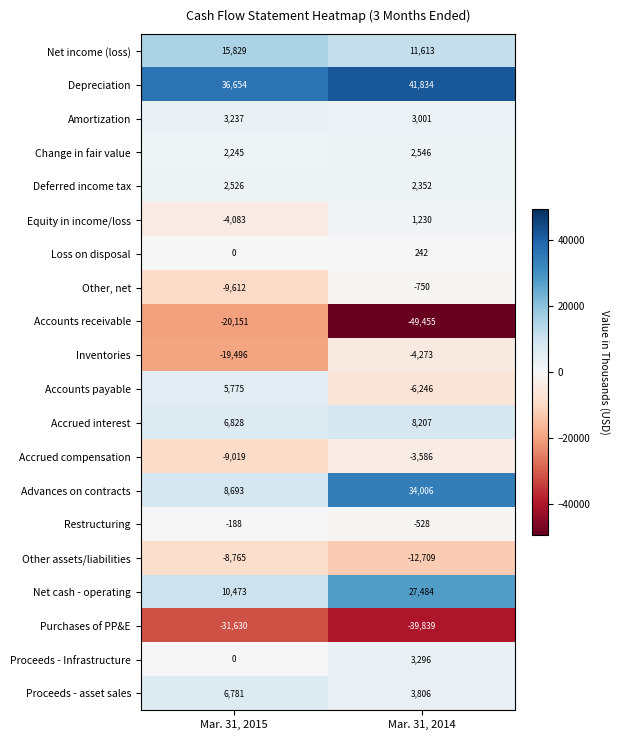

Which label corresponds to the smallest value in the chart?

Mar. 31, 2014